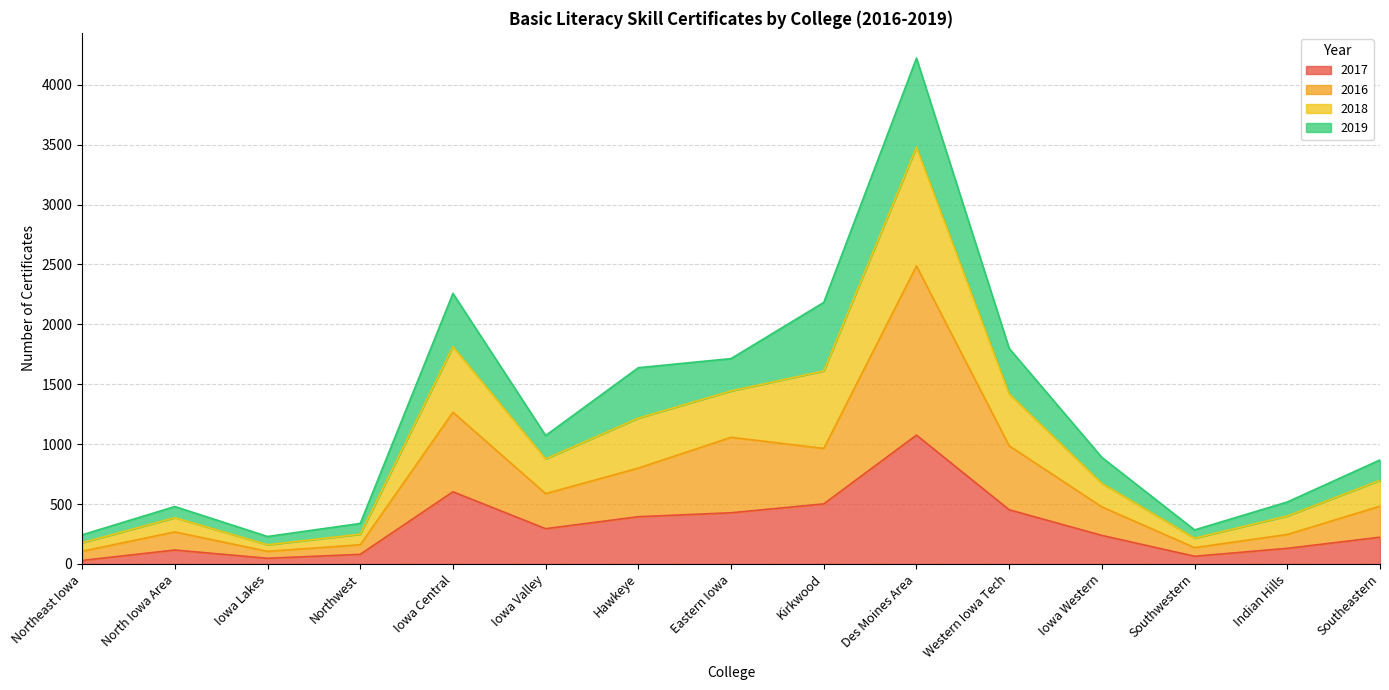

Read the 2017 value at North Iowa Area, to the nearest 100.

100